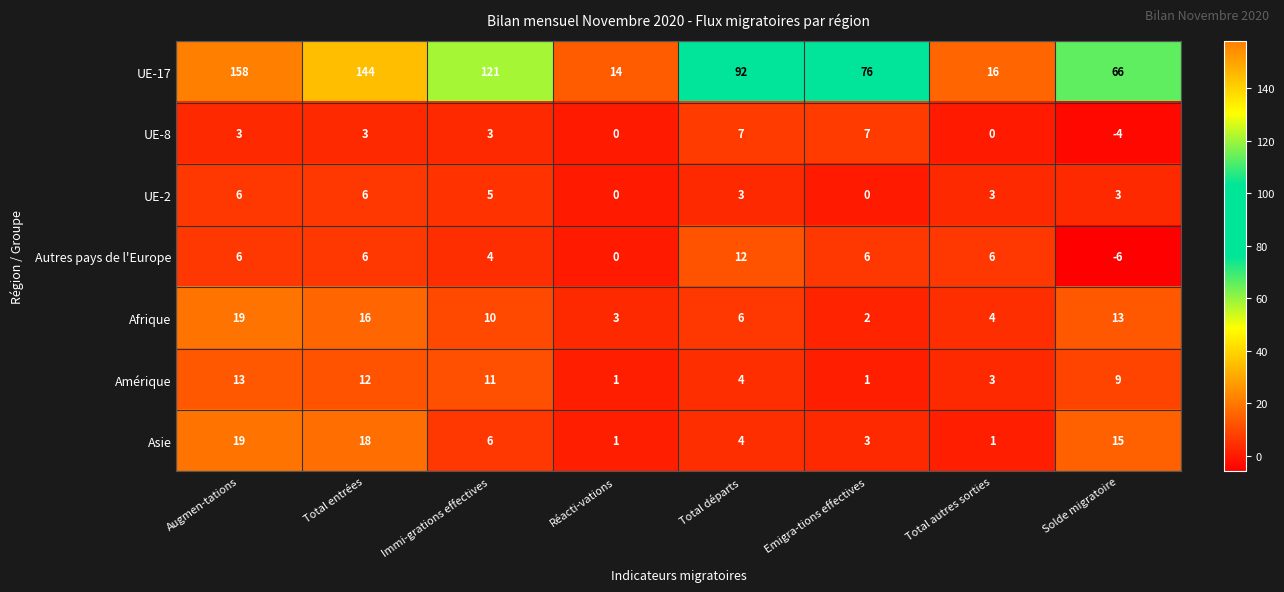

How many distinct data groups are displayed?

7